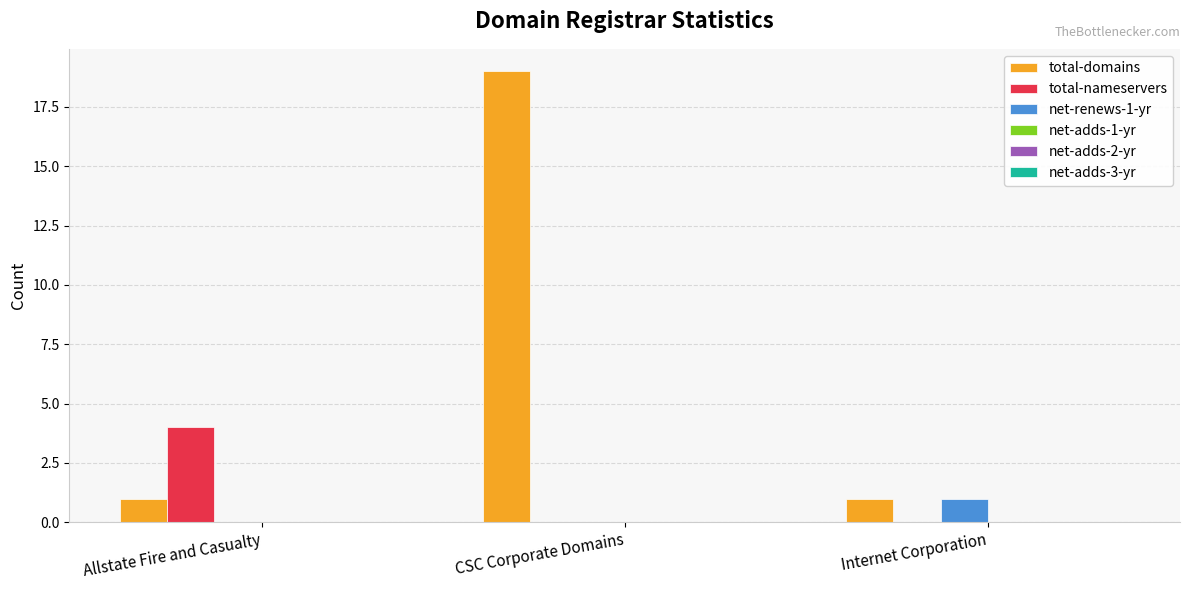

What is the total value across all series at Allstate Fire and Casualty?

5